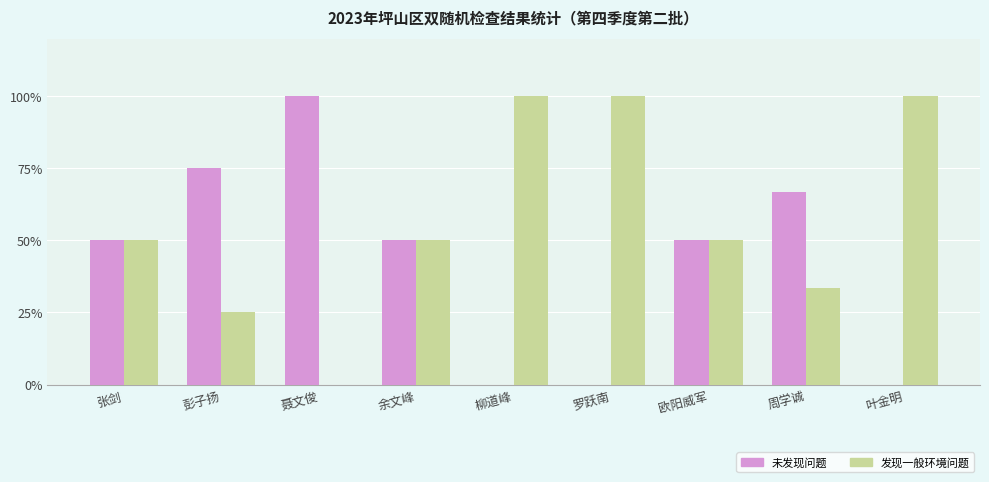

What is the maximum value for 未发现问题?

100.0